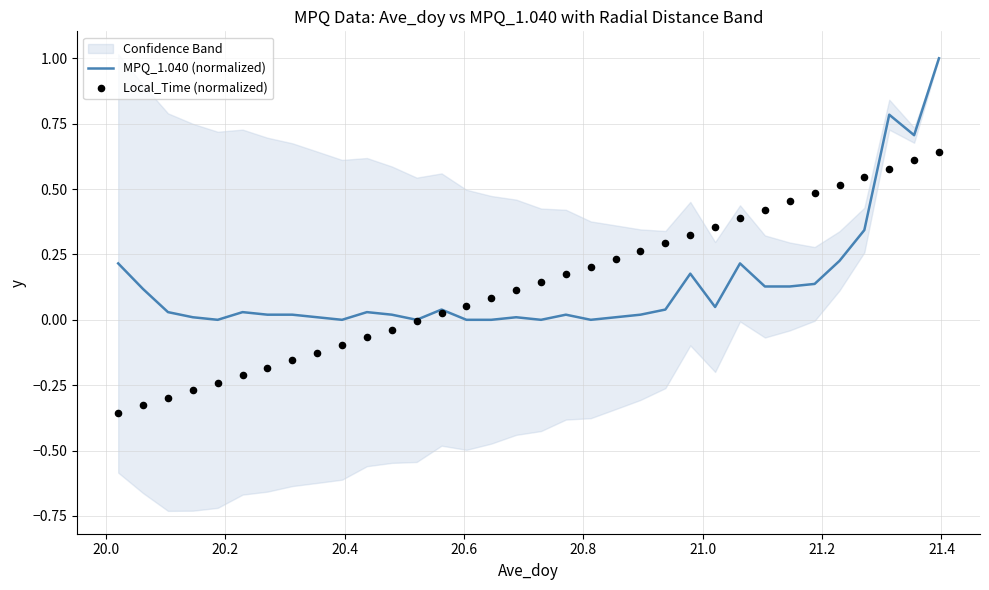

What are all the series names shown in the legend?

MPQ_1.040 (normalized), Local_Time (normalized)